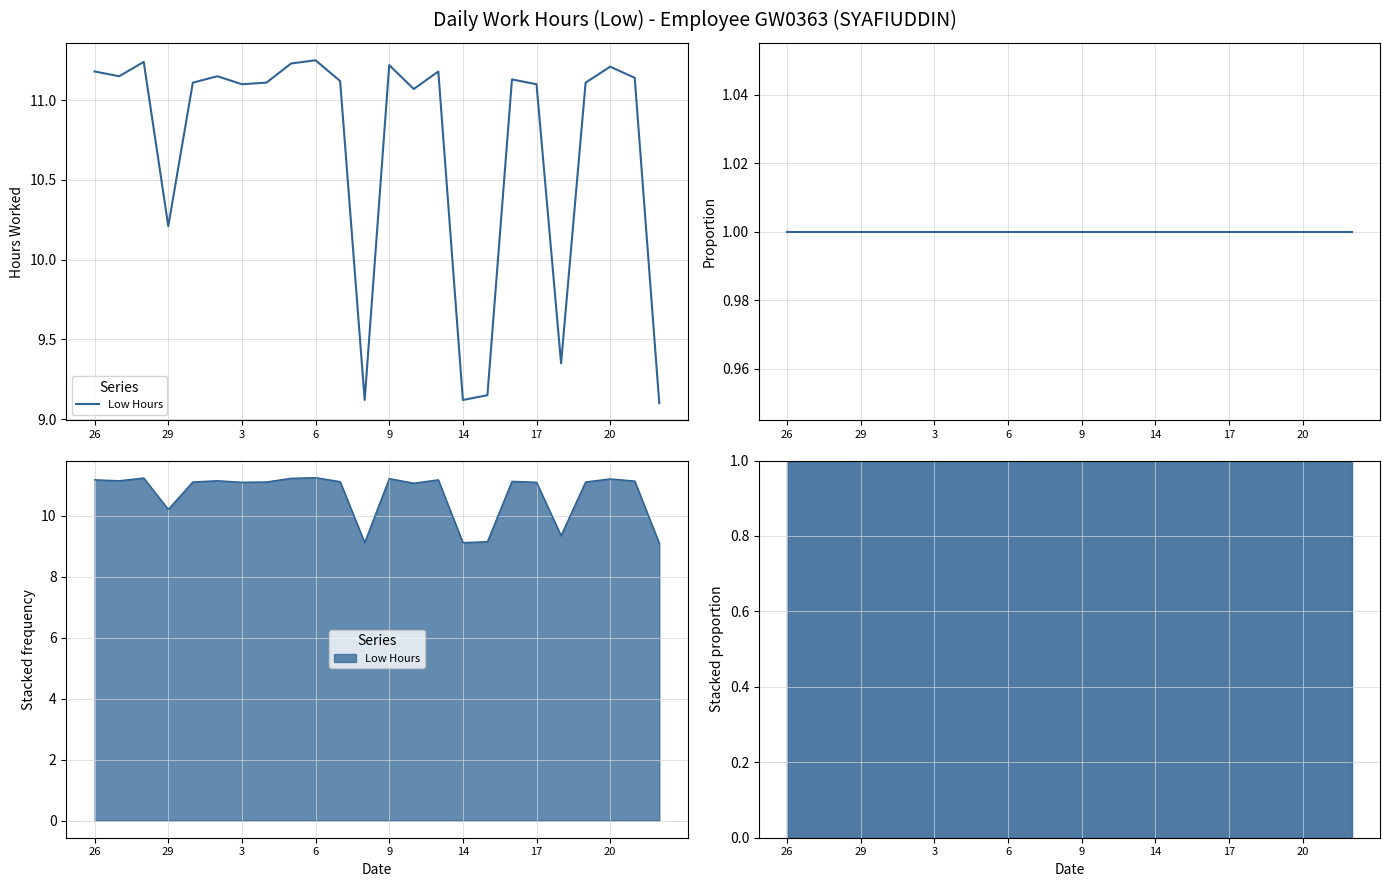

What is the label of the 18th point from the left?

16